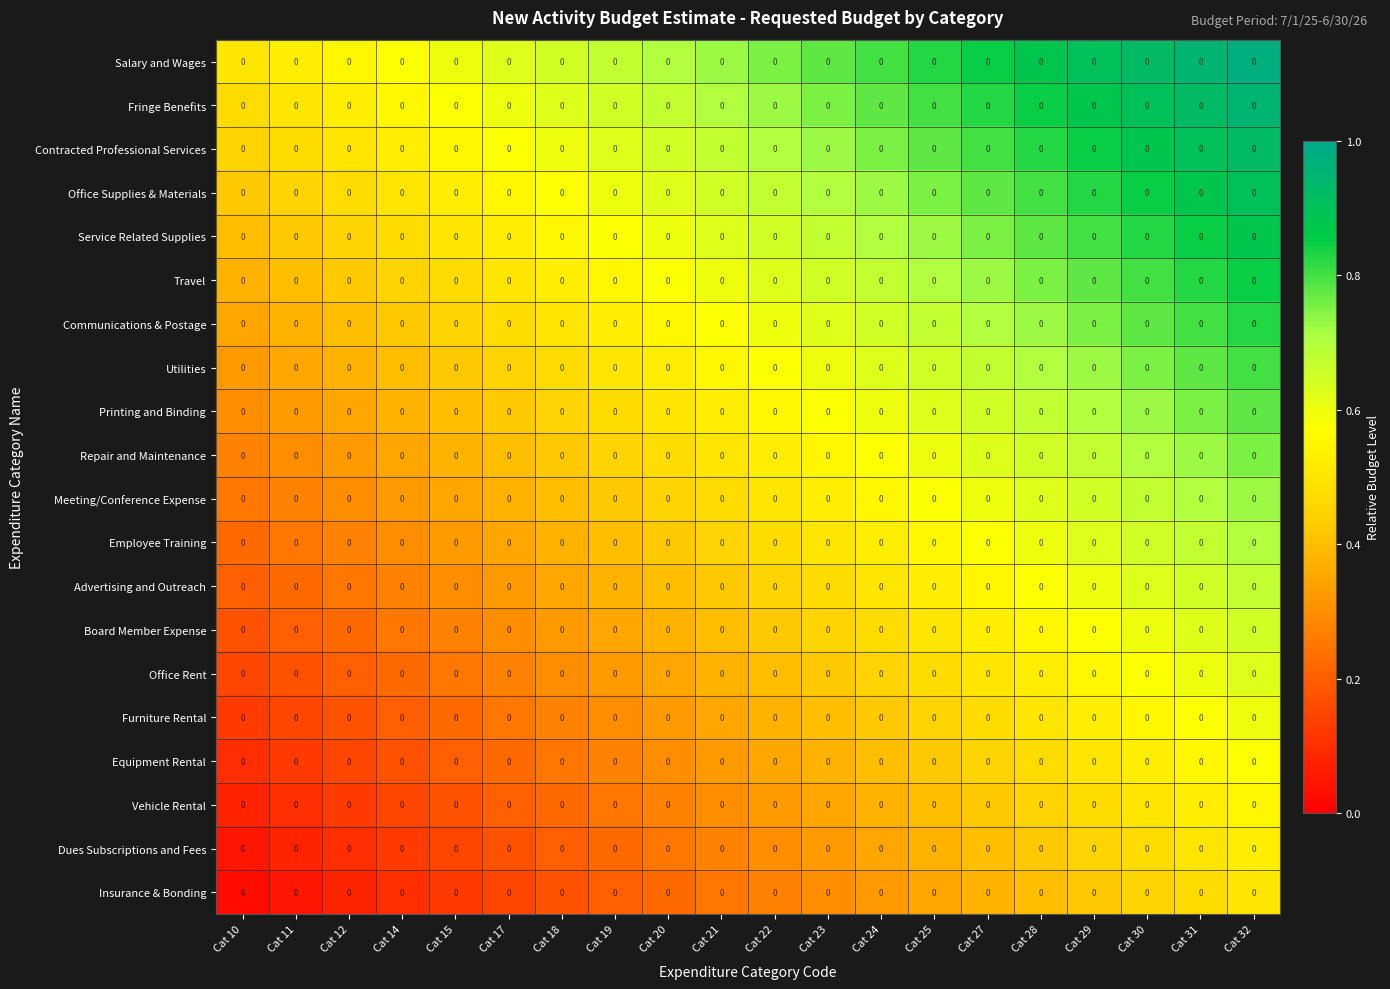

At which label is Meeting/Conference Expense closest to 0?

Cat 10